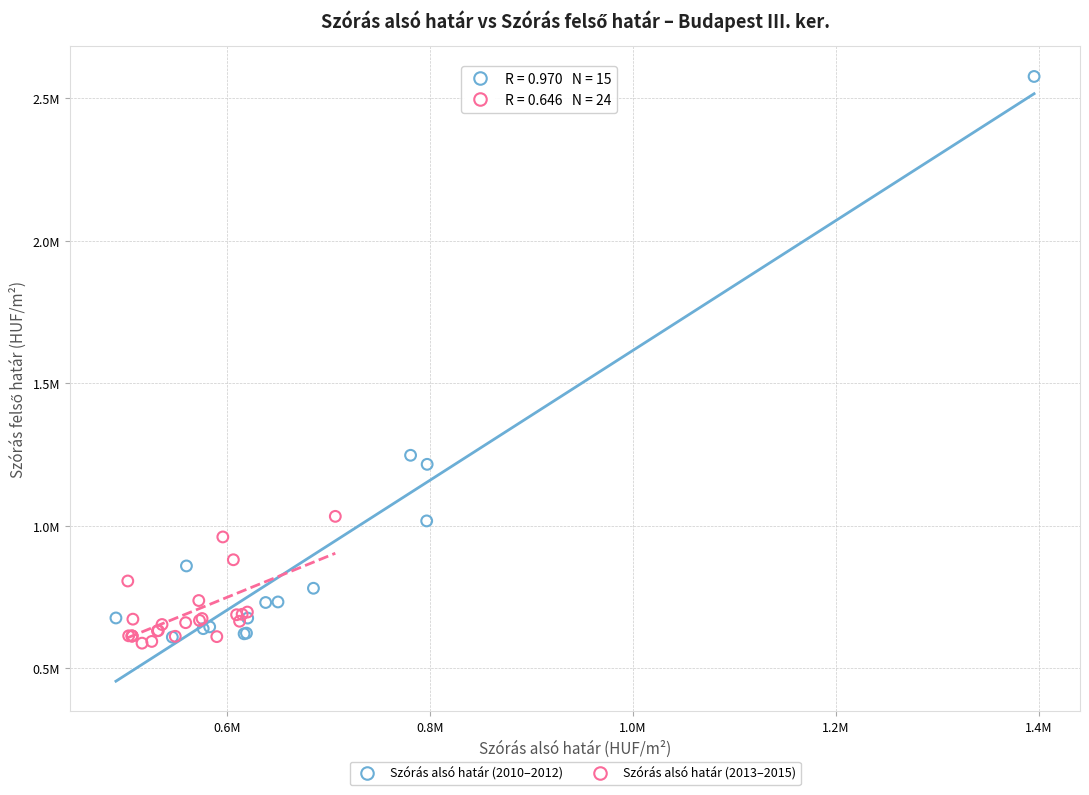

What are all the series names shown in the legend?

Szórás alsó határ (2010–2012), Szórás alsó határ (2013–2015)